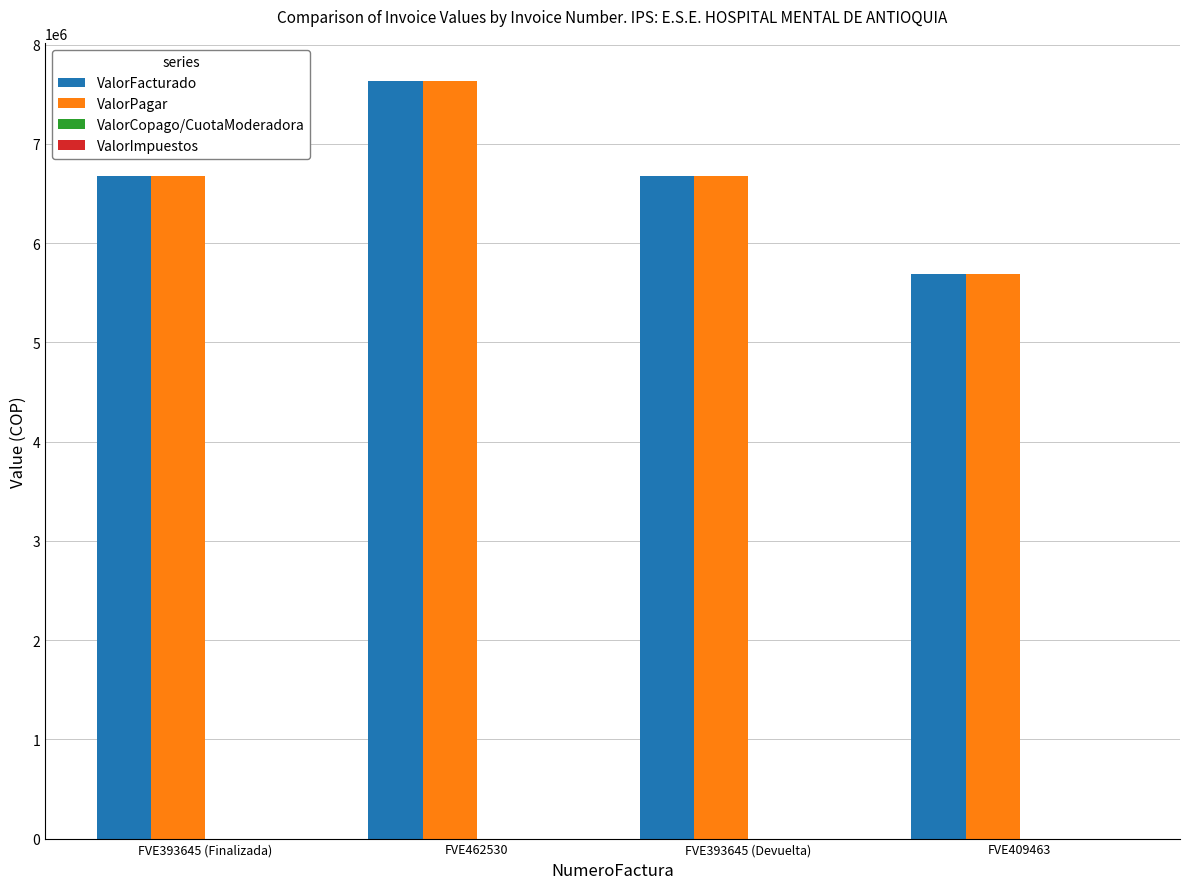

Is it true that ValorPagar equals 3513443 at FVE462530?

False